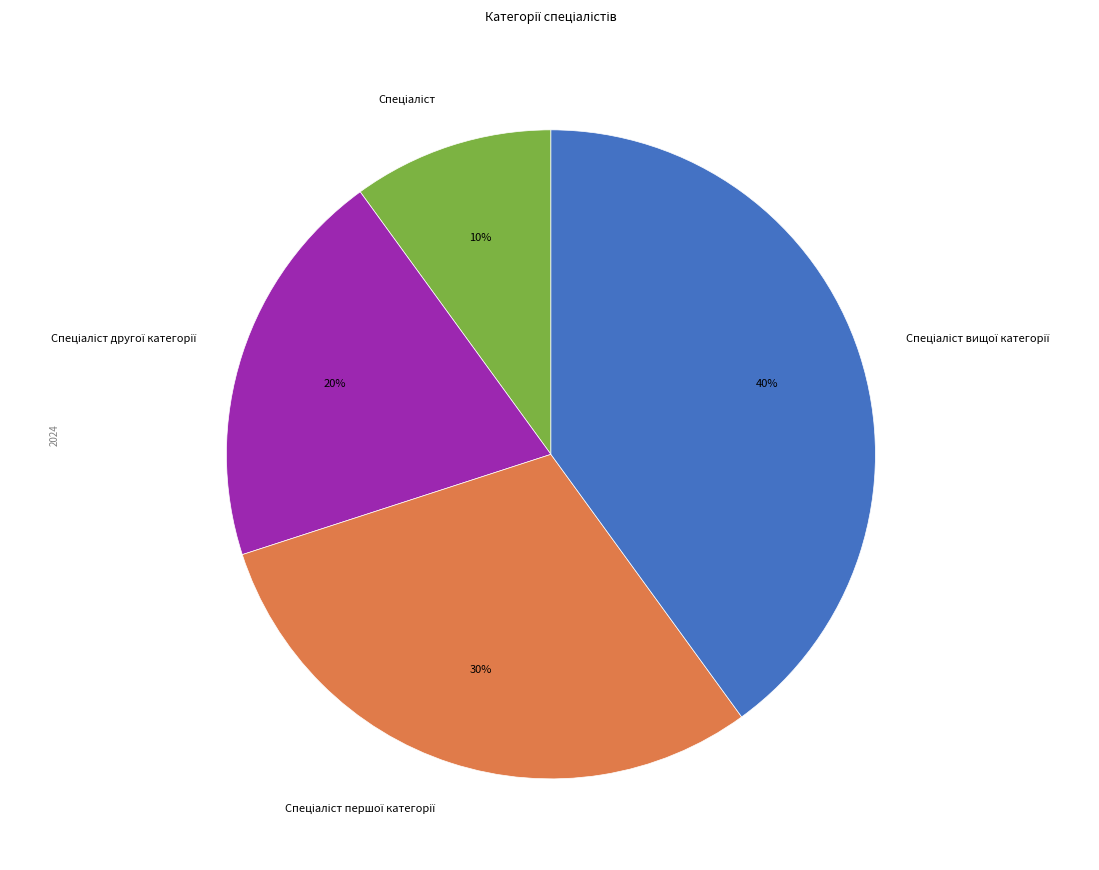

To the nearest percent, what is the average slice percentage?

25%